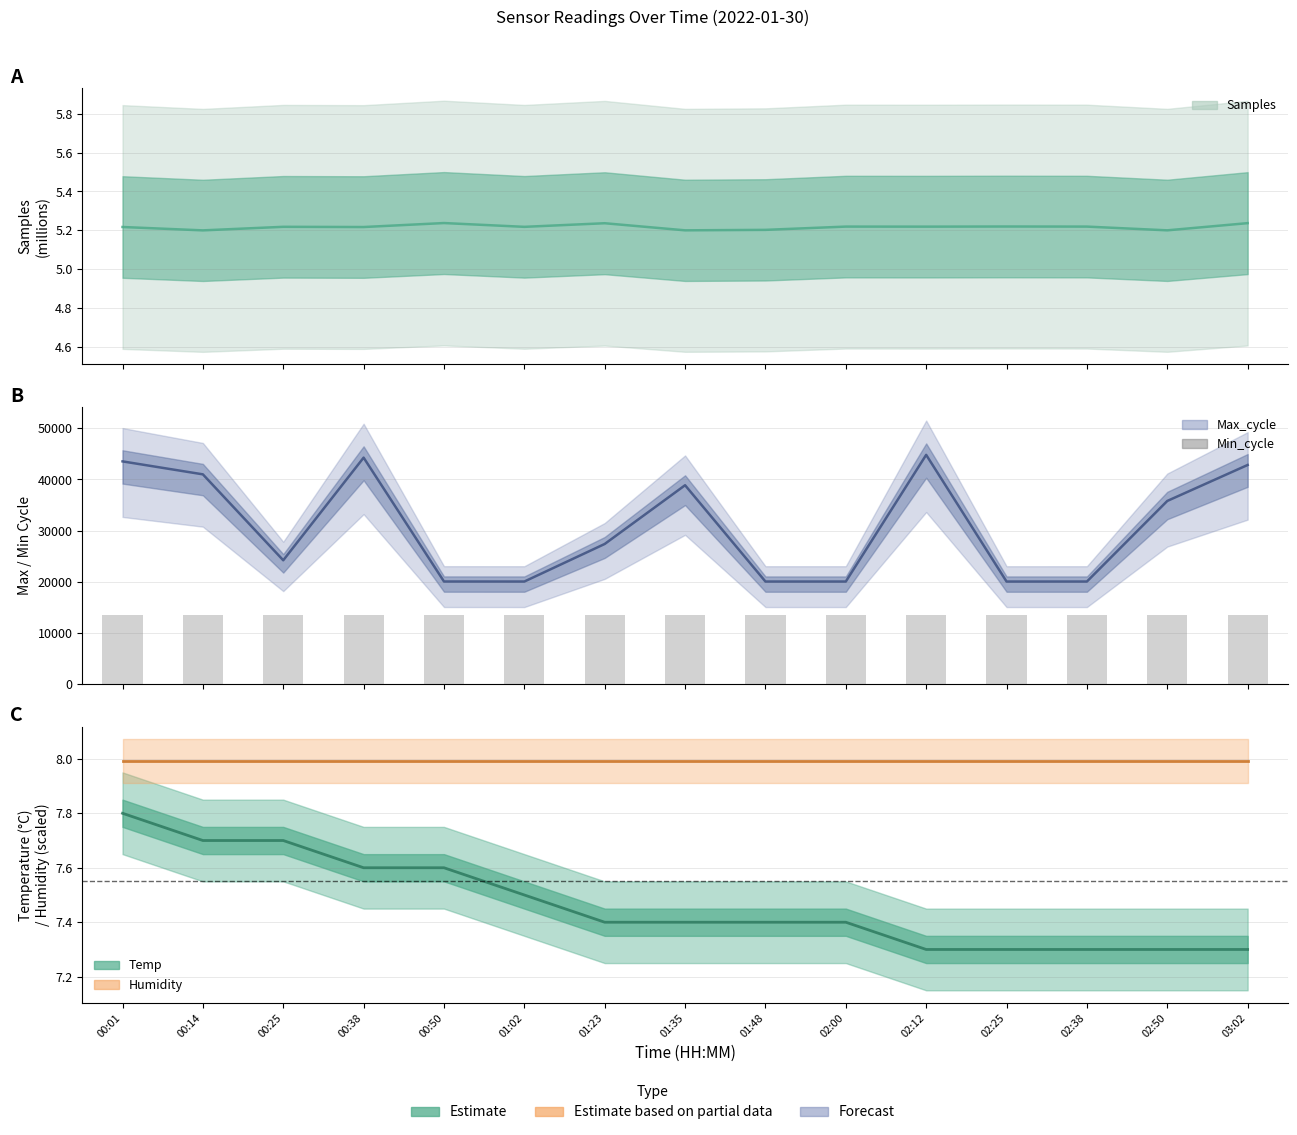

The value of Temp at 01:23 is 10.2. True or false?

False